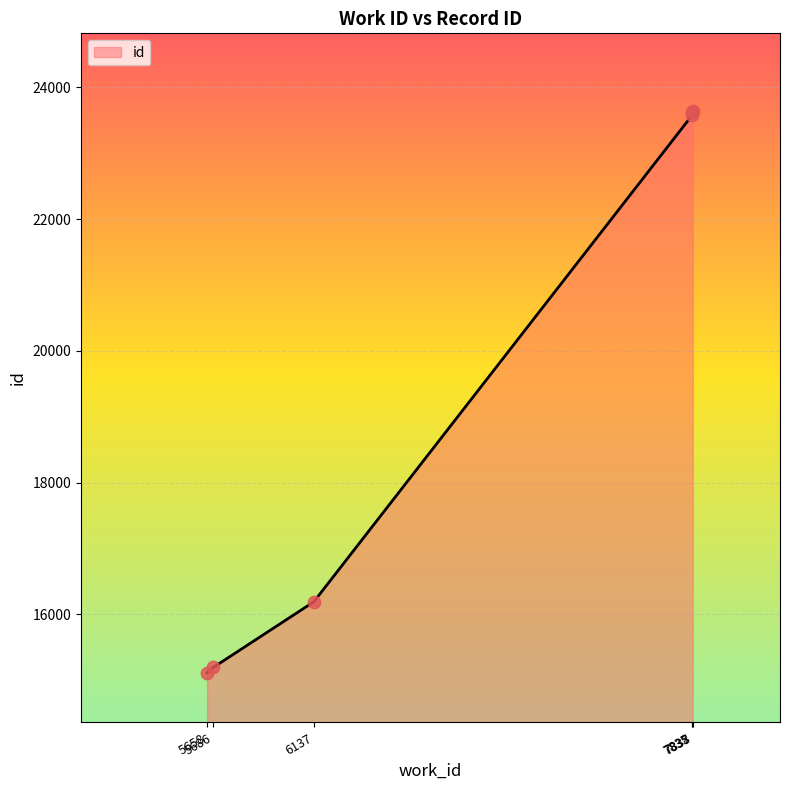

What is the change in value from 5658 to 7838?

+8525